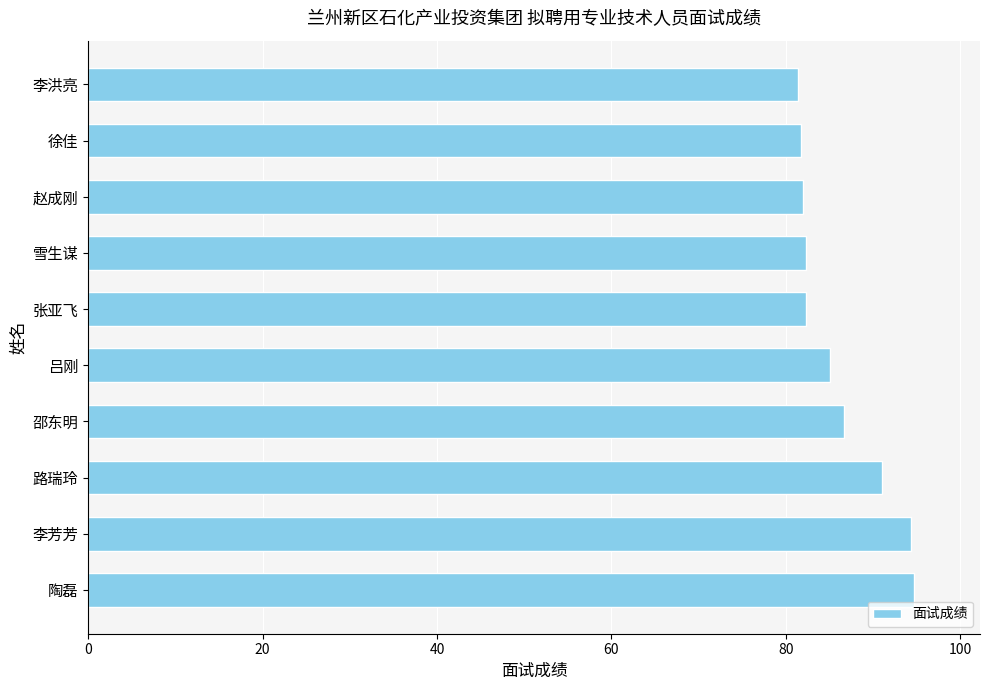

What is the ratio of the value at 邵东明 to the value at 雪生谋?

1.1